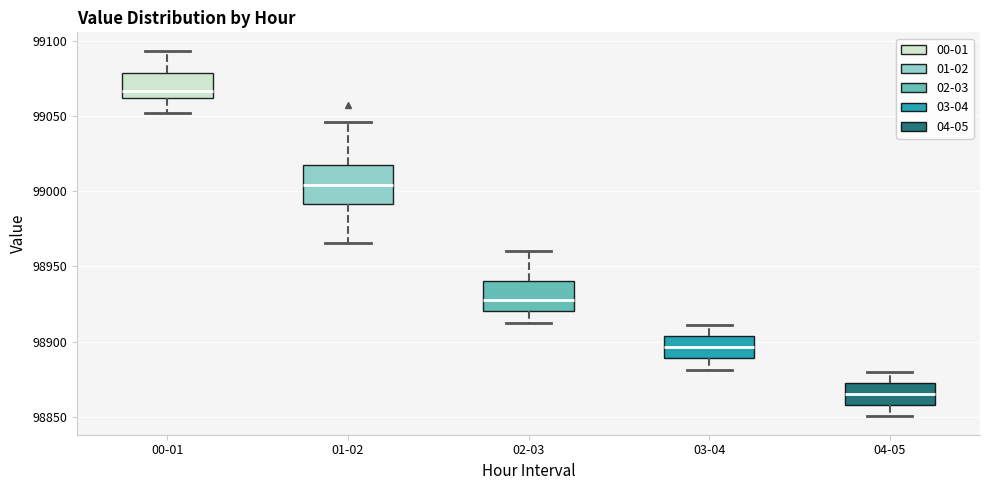

Reading left to right, transcribe this box plot: for each box, give where its median line is, the range the box spans, and where its two whiskers end, as read against the y-axis. The values are not printed on the chart, so give them approximately, as read against the axis.

00-01: median 99065, box 99060 to 99080, whiskers 99050 to 99095
01-02: median 99005, box 98990 to 99020, whiskers 98965 to 99045
02-03: median 98930, box 98920 to 98940, whiskers 98915 to 98960
03-04: median 98895, box 98890 to 98905, whiskers 98880 to 98910
04-05: median 98865, box 98860 to 98875, whiskers 98850 to 98880